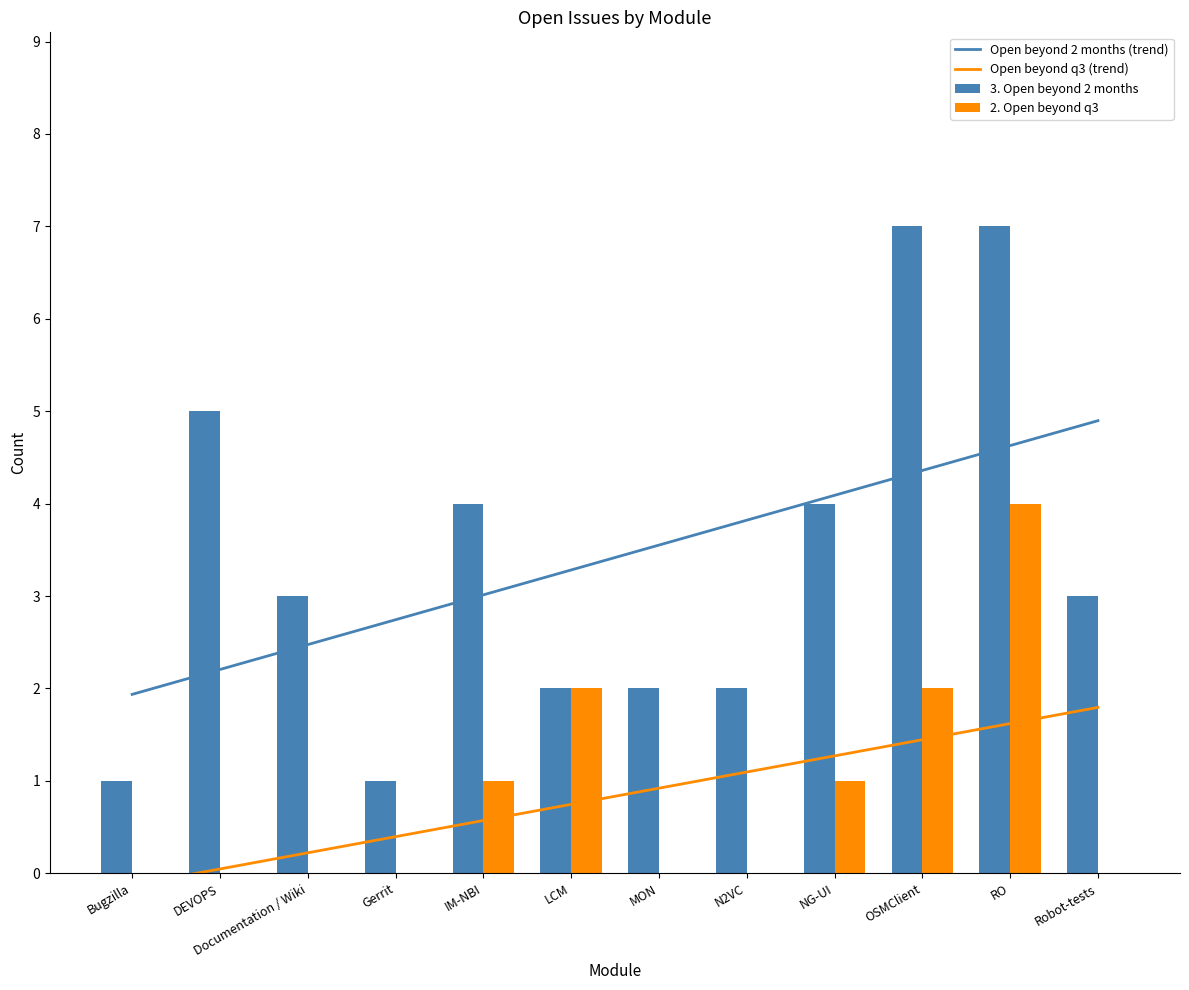

What is the label of the 1st bar from the right?

Robot-tests